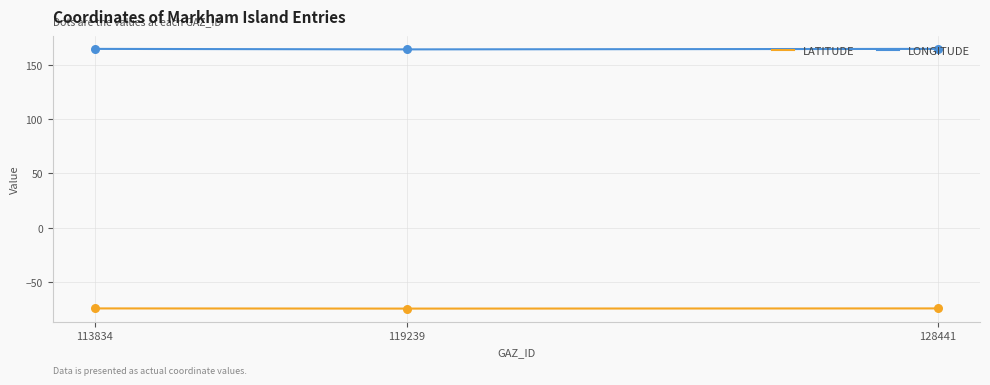

What is the difference between the highest and lowest values at 128441?

239.5